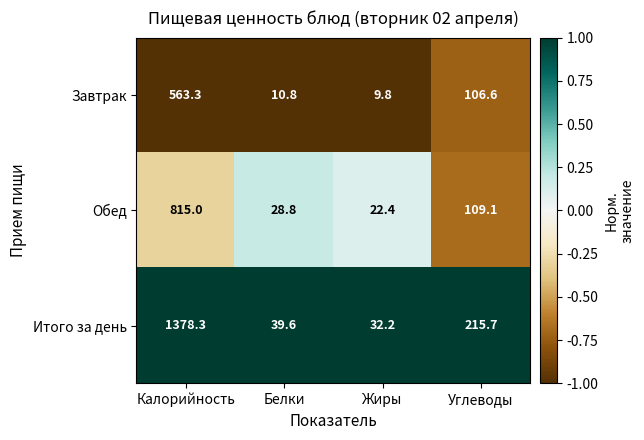

Reading left to right, transcribe all the data shown in this chart.

Завтрак: Калорийность=563.3	Белки=10.8	Жиры=9.8	Углеводы=106.6
Обед: Калорийность=815.0	Белки=28.8	Жиры=22.4	Углеводы=109.1
Итого за день: Калорийность=1378.3	Белки=39.6	Жиры=32.2	Углеводы=215.7